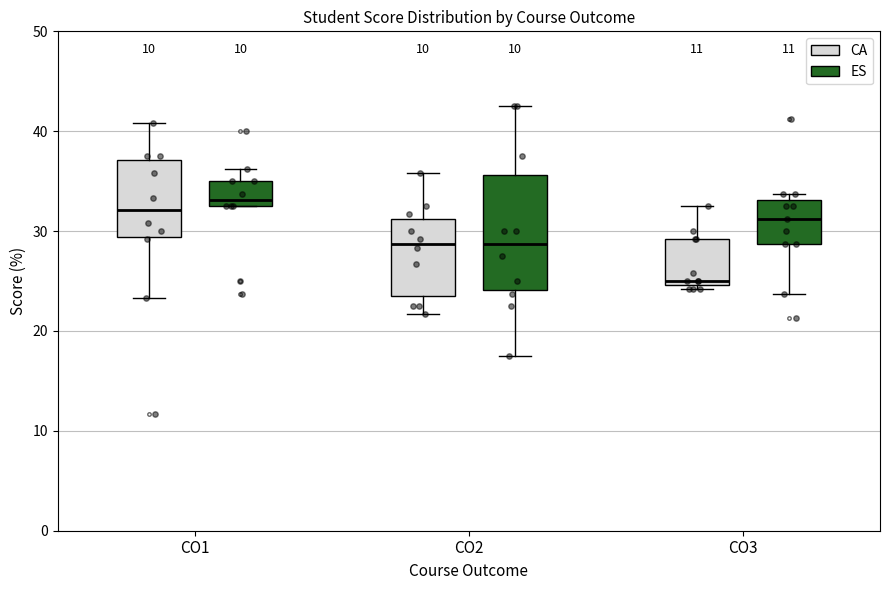

Reading left to right, read every box against the y-axis: the position of its median line, the range the box covers, and the ends of its whiskers. The values are not printed on the chart, so give them approximately, as read against the axis.

CO1 (CA): median 32, box 29 to 37, whiskers 23 to 41
CO1 (ES): median 33 (just above the box's lower edge), box 33 to 35, whiskers 33 to 36
CO2 (CA): median 29, box 24 to 31, whiskers 22 to 36
CO2 (ES): median 29, box 24 to 36, whiskers 18 to 43
CO3 (CA): median 25 (just above the box's lower edge), box 25 to 29, whiskers 24 to 33
CO3 (ES): median 31, box 29 to 33, whiskers 24 to 34